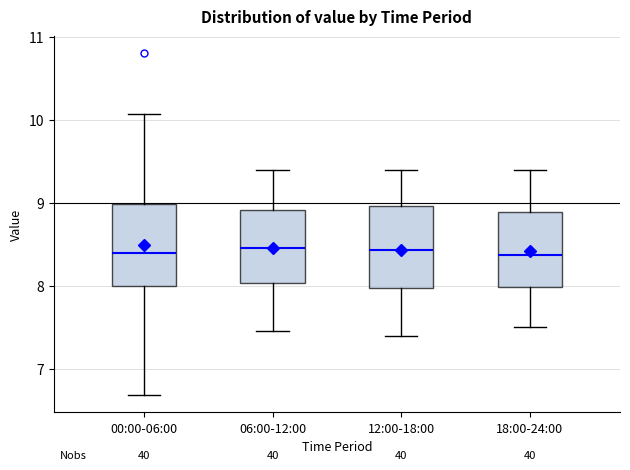

Reading left to right, transcribe this box plot: for each box, give where its median line is, the range the box spans, and where its two whiskers end, as read against the y-axis. The values are not printed on the chart, so give them approximately, as read against the axis.

00:00-06:00: median 8.4, box 8.0 to 9.0, whiskers 6.7 to 10.1
06:00-12:00: median 8.5, box 8.0 to 8.9, whiskers 7.5 to 9.4
12:00-18:00: median 8.4, box 8.0 to 9.0, whiskers 7.4 to 9.4
18:00-24:00: median 8.4, box 8.0 to 8.9, whiskers 7.5 to 9.4